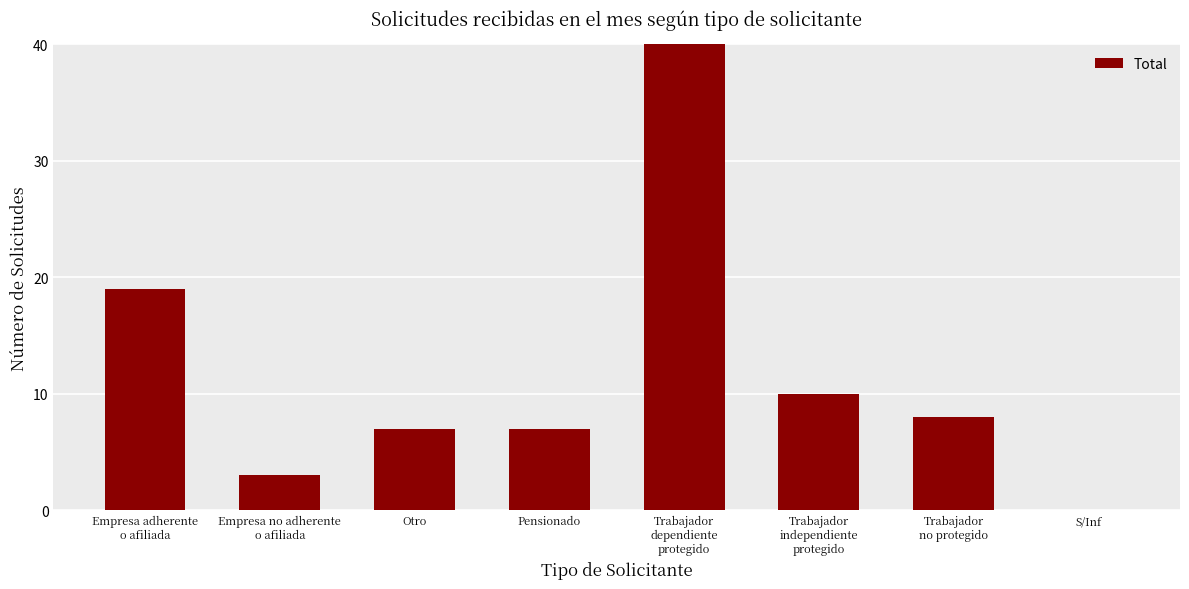

Reading left to right, what are all the values shown in this chart?

19	3	7	7	56	10	8	0